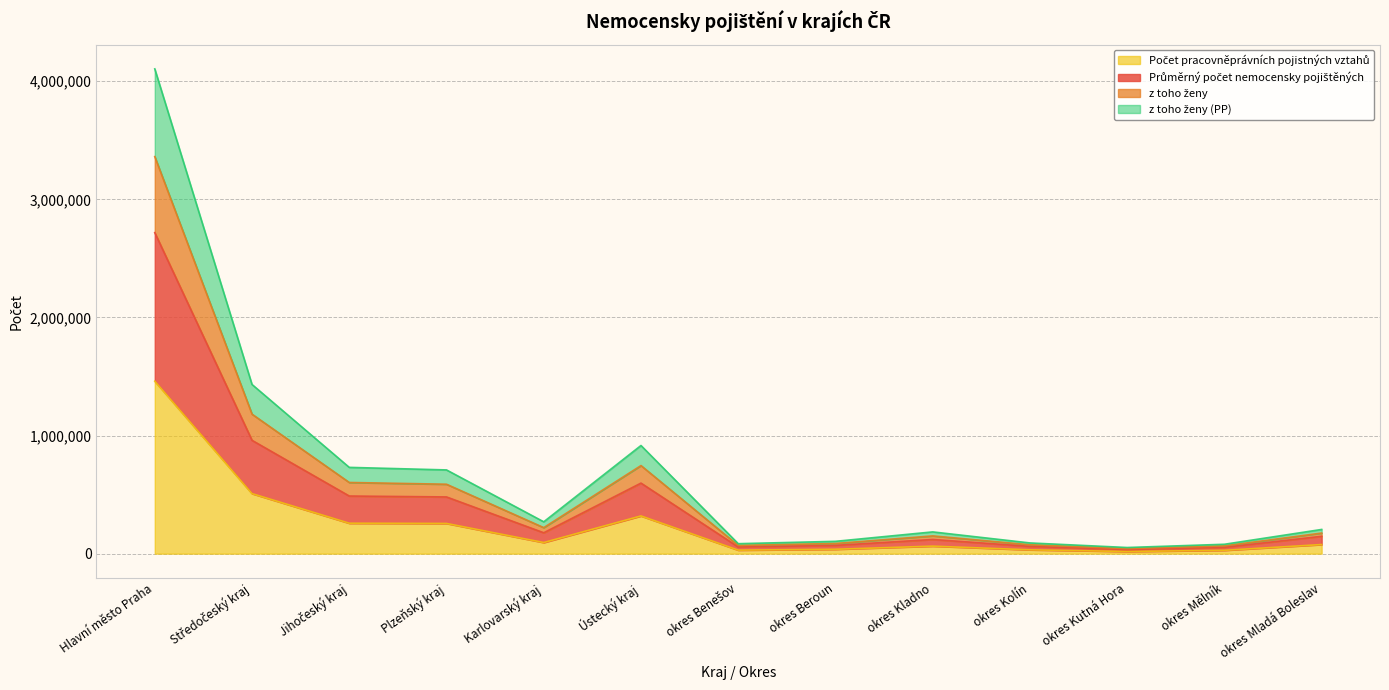

The z toho ženy (PP) series shows 117429.1 at okres Mladá Boleslav. True or false?

False